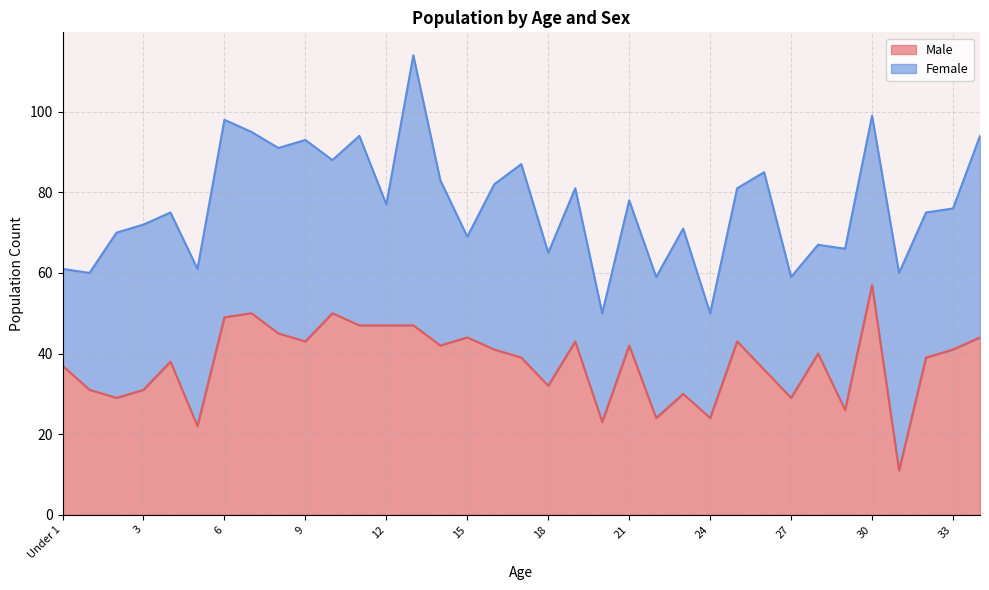

What value does the data have at 34, to the nearest 5?

45